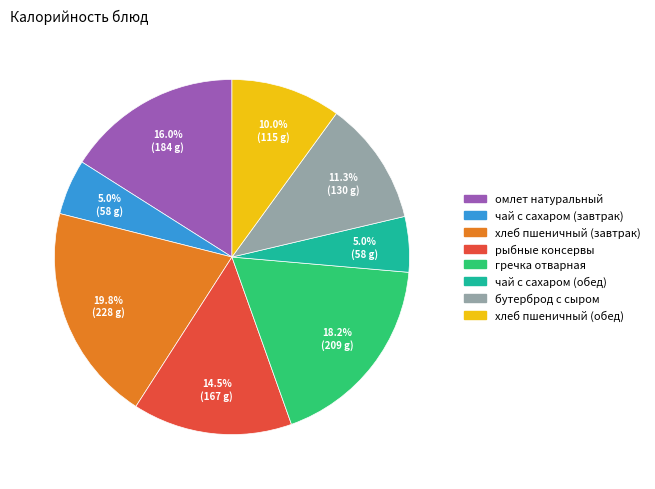

To the nearest percent, what percentage of the pie is омлет натуральный?

16%